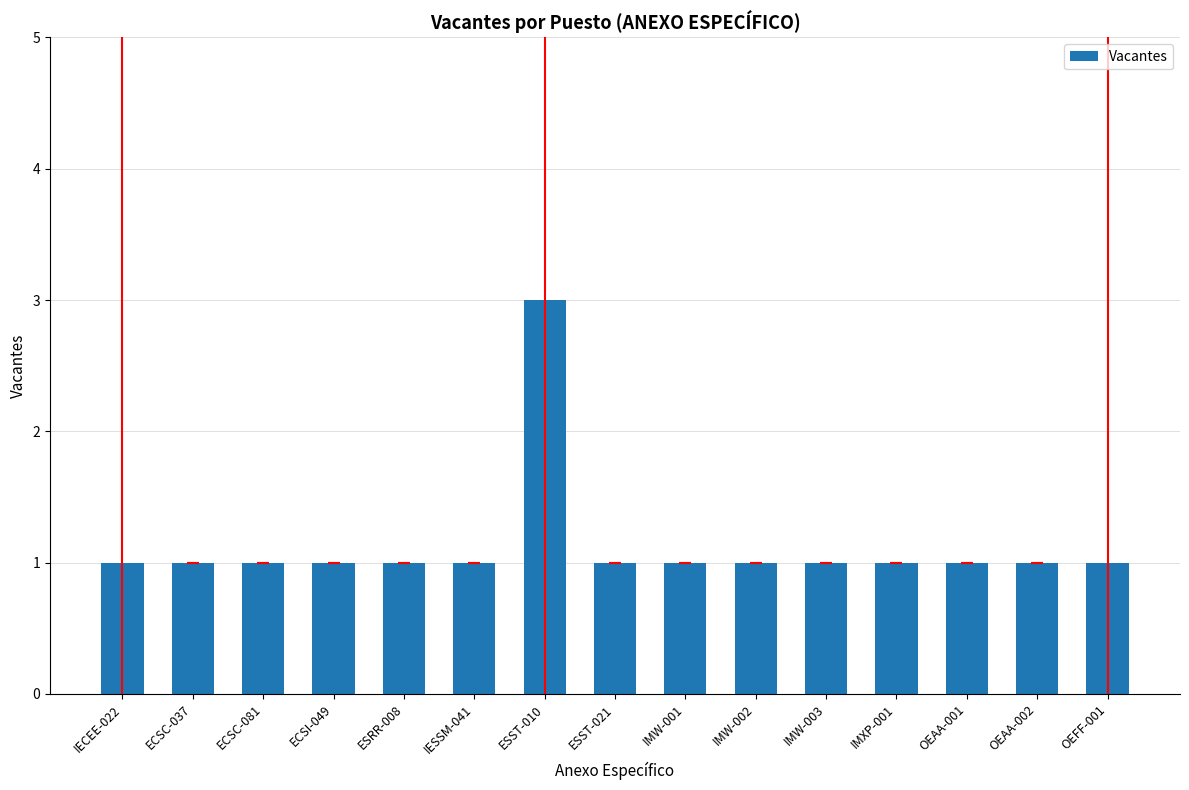

True or false: the data shows 3 at ESST-010.

True